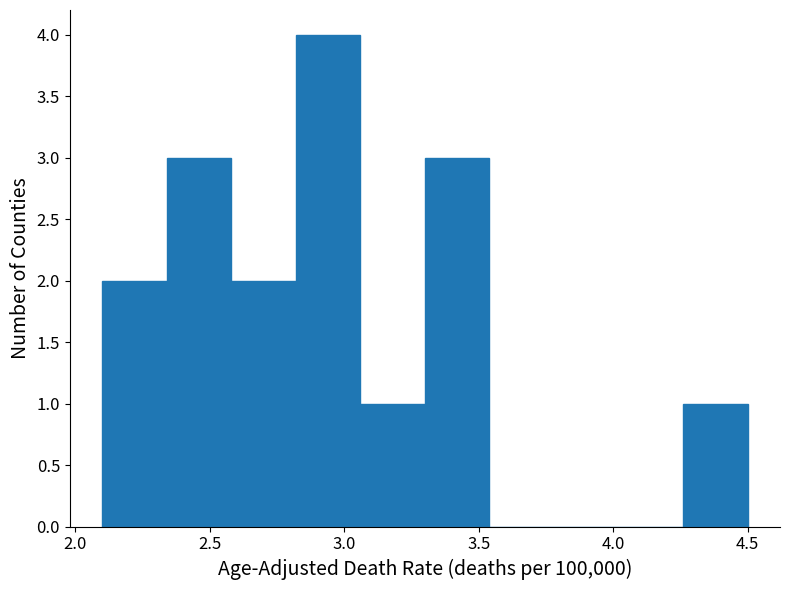

Reading left to right, list every bar in this chart as the range it spans on the x-axis followed by its height. Neither the bar edges nor the heights are printed on the chart, so give them approximately, as read against the axes.

2.10 to 2.34: 2
2.34 to 2.58: 3
2.58 to 2.82: 2
2.82 to 3.06: 4
3.06 to 3.30: 1
3.30 to 3.54: 3
3.54 to 3.78: 0
3.78 to 4.02: 0
4.02 to 4.26: 0
4.26 to 4.50: 1